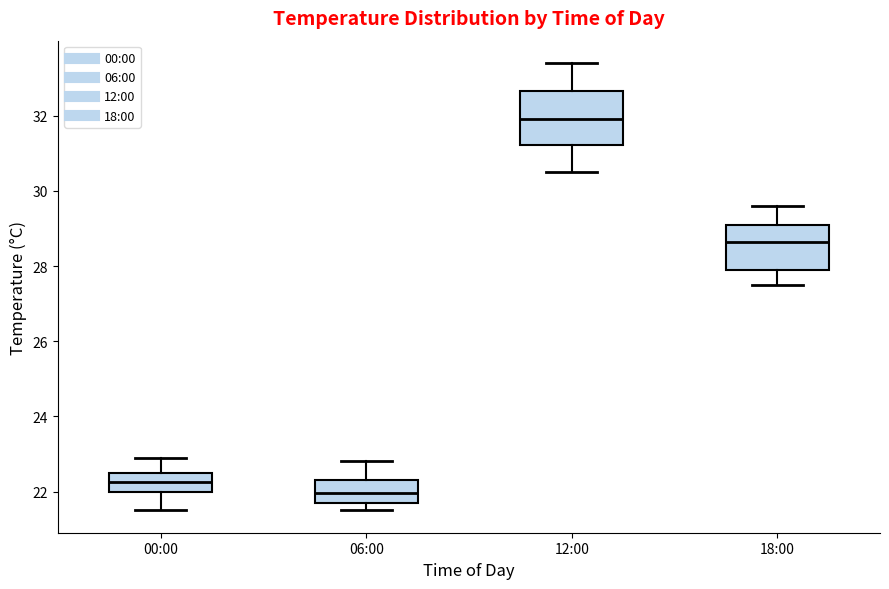

Comparing the boxes themselves (not the whiskers), which one is the tallest?

12:00